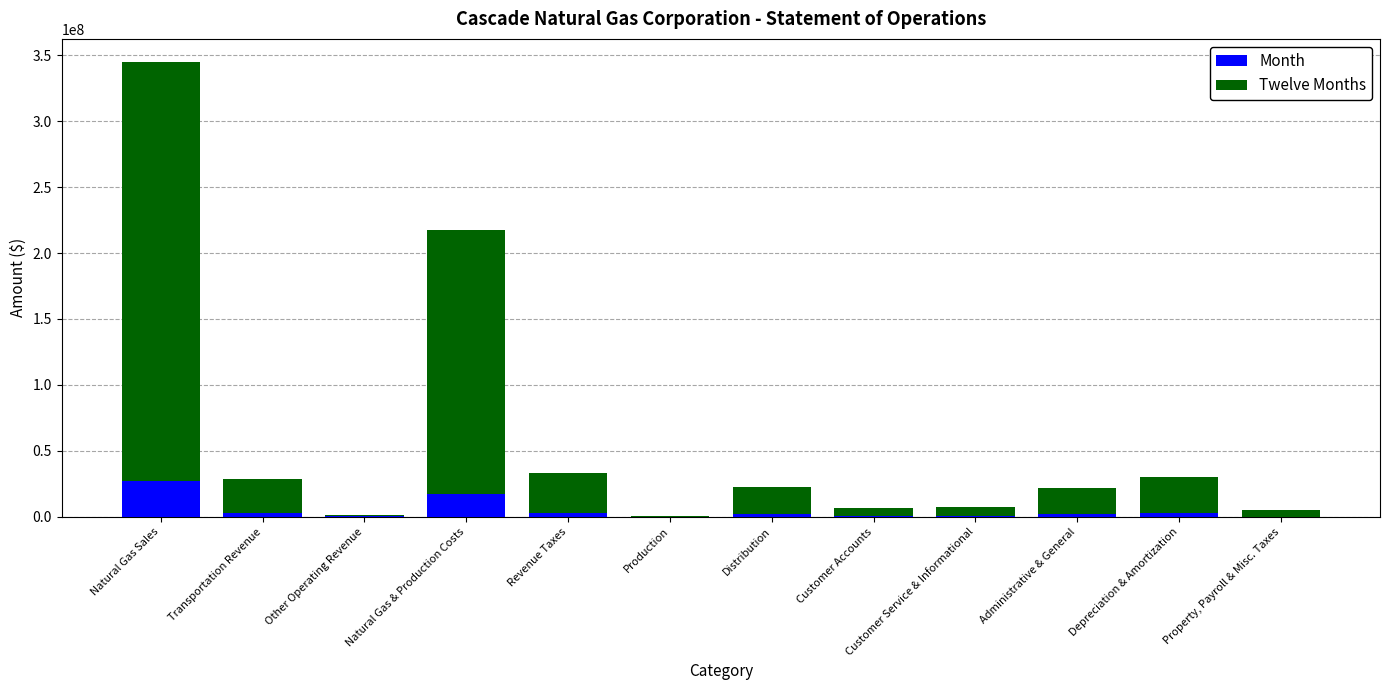

The value of Month at Depreciation & Amortization is 4109341. True or false?

False